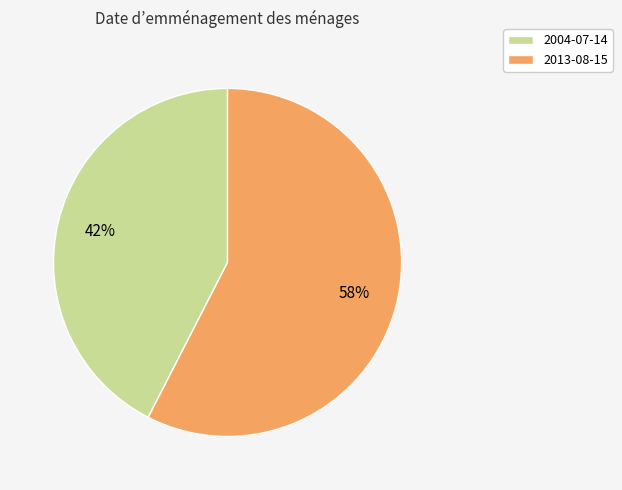

Which category has the smallest portion of the pie?

2004-07-14